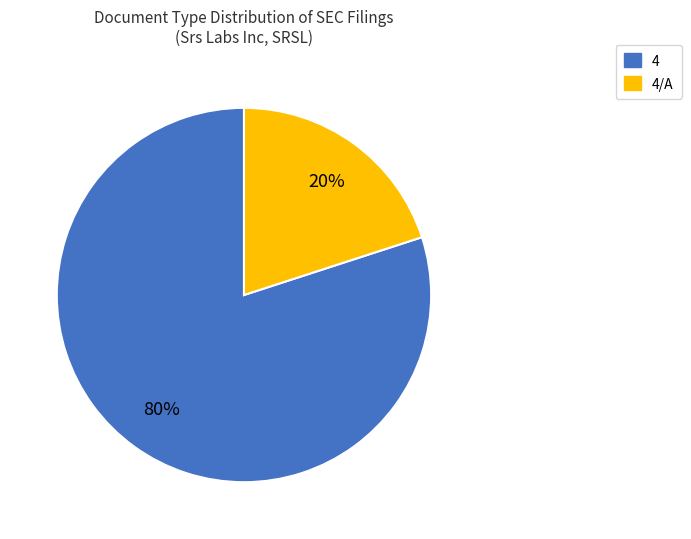

To the nearest percent, what is the difference between the largest and smallest slice percentages?

60%